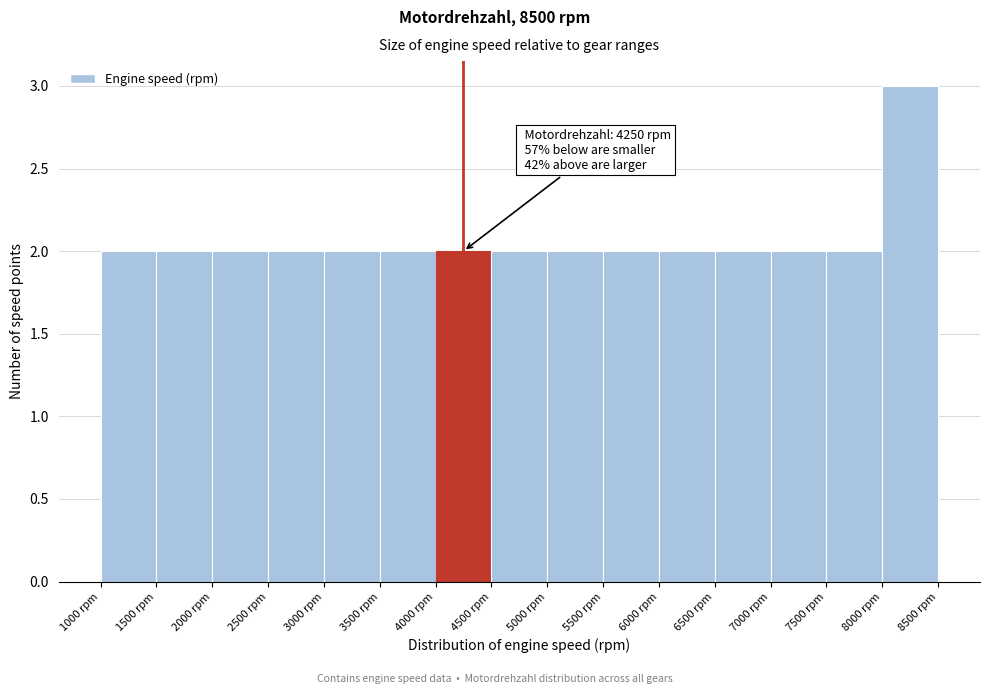

Over which range of the x-axis is the bar tallest?

8000 to 8500